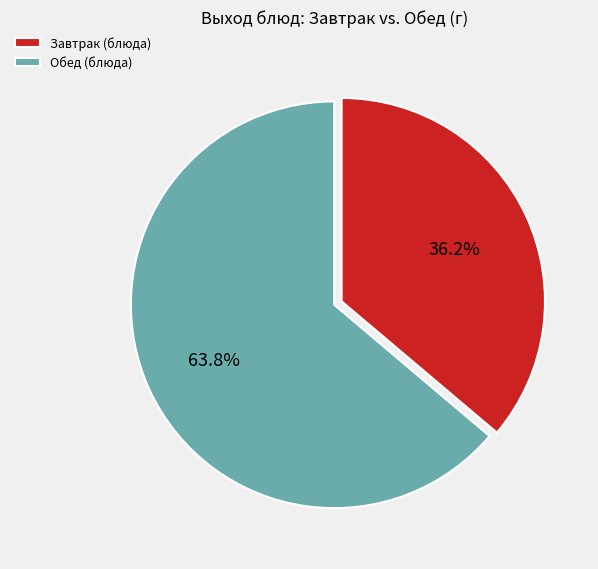

What portion of the pie excludes Завтрак (блюда)?

63.8%